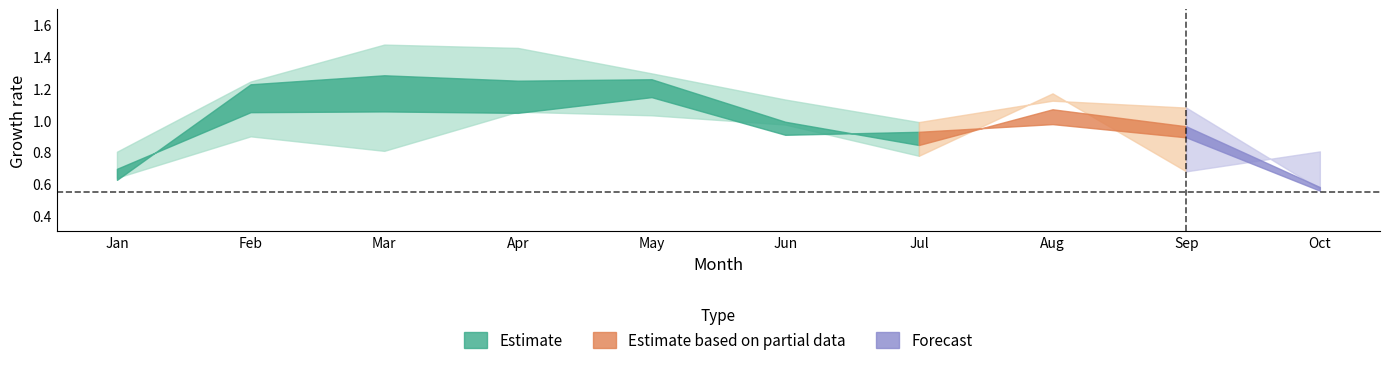

How many data points in pct95 are less than 1?

3